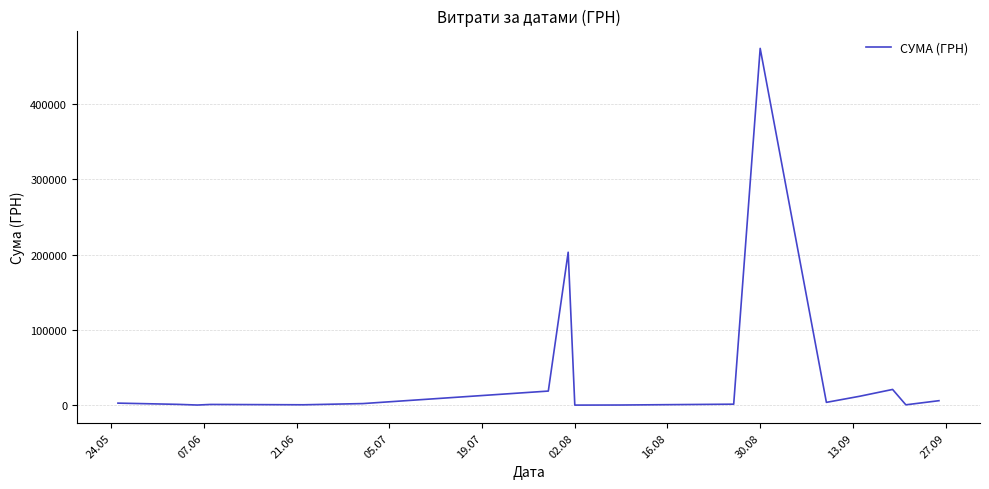

What is the maximum value shown in the chart?

474245.3